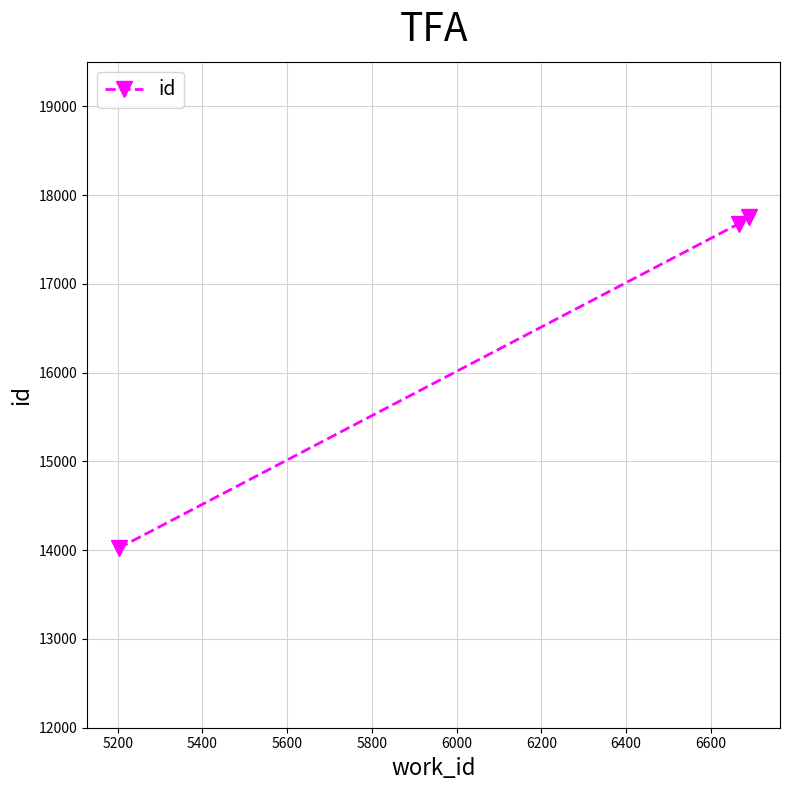

How many categories are shown in the chart?

3